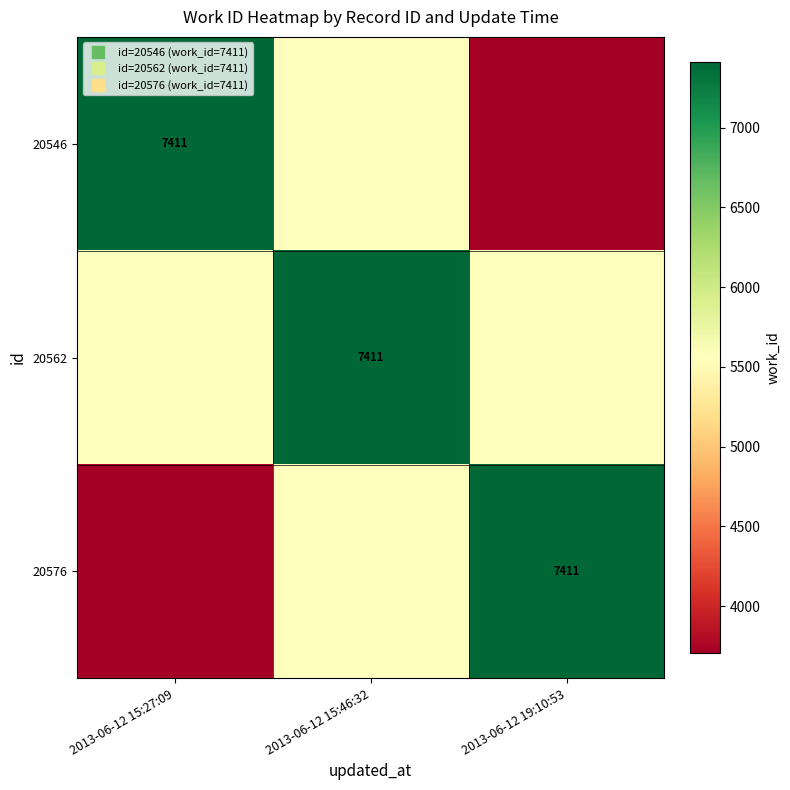

What is the maximum value for 20562?

7411.0